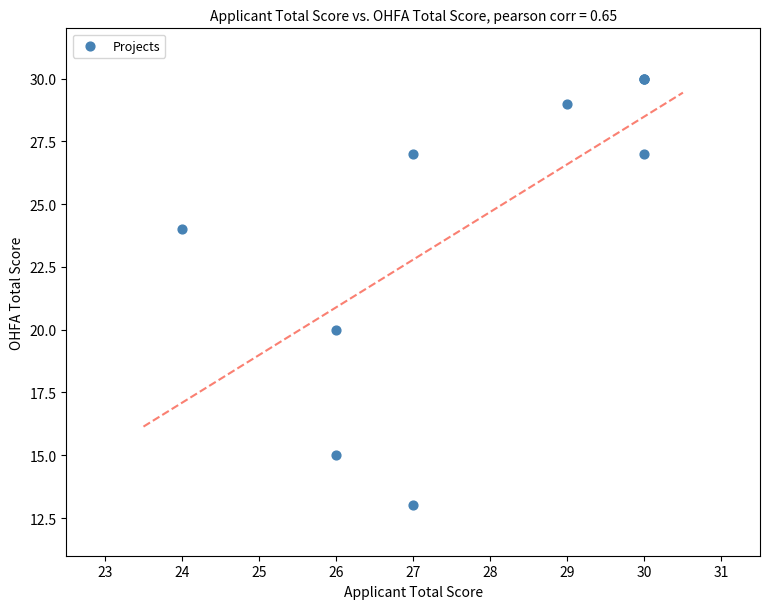

What Y value in the scatter plot is closest to 21?

20